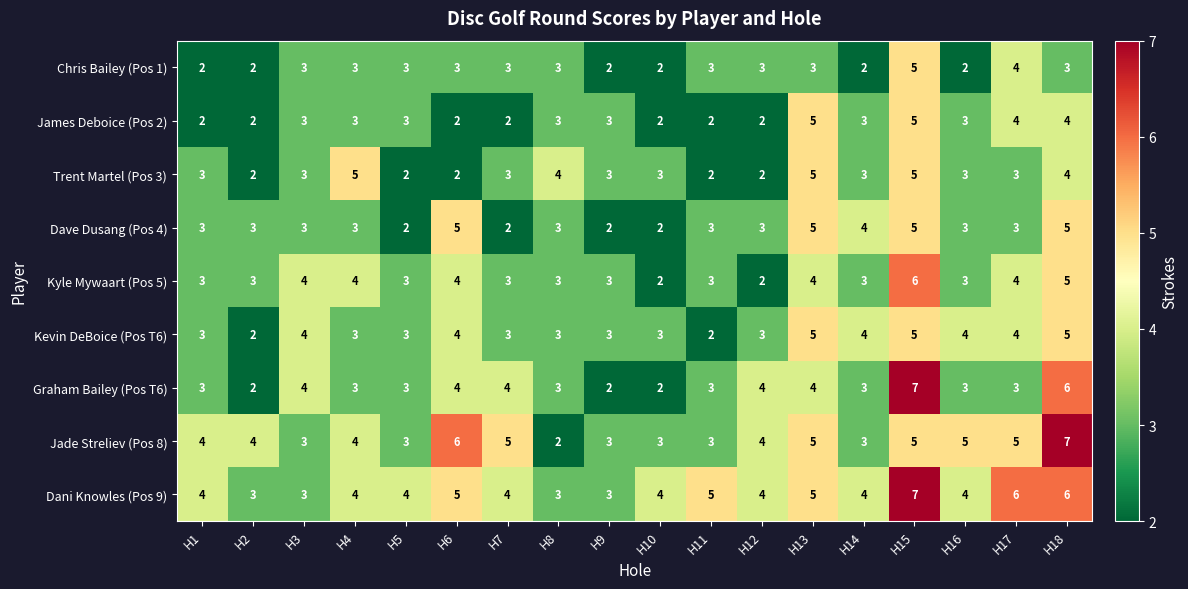

Read the Graham Bailey (Pos T6) value at H8.

3